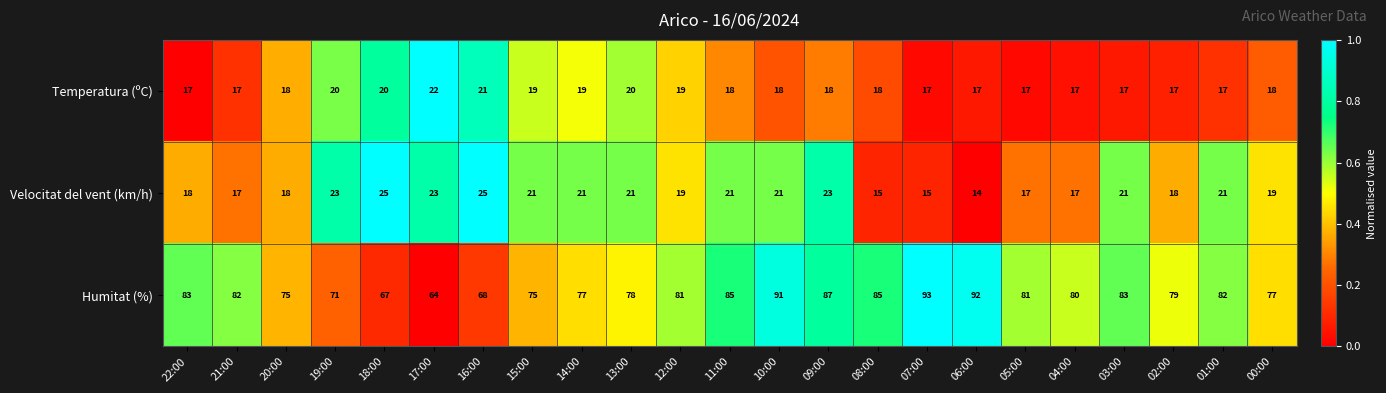

Rank the series at 14:00 from lowest to highest value.

Temperatura (ºC), Velocitat del vent (km/h), Humitat (%)